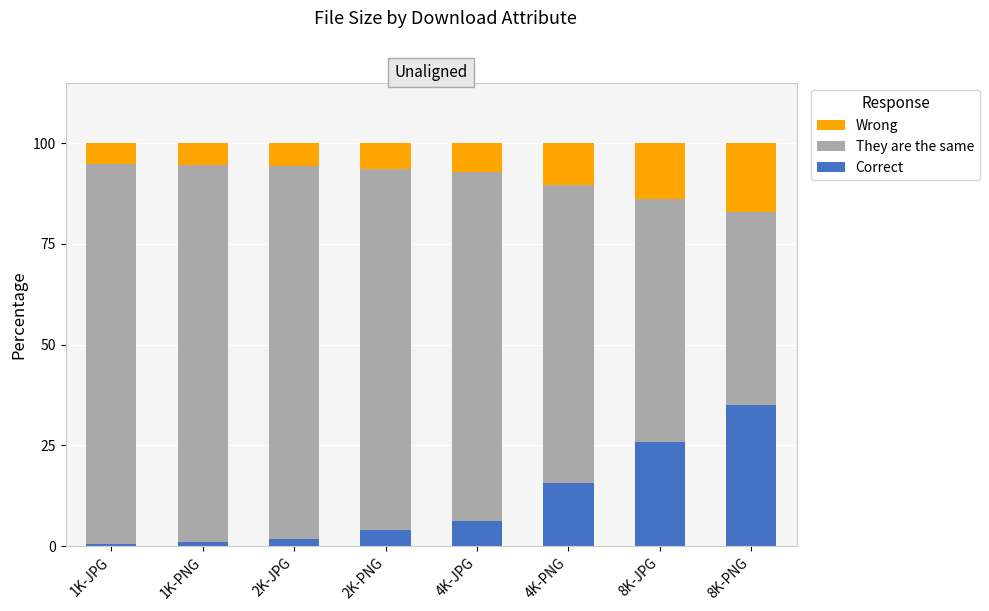

Does the chart contain any negative values?

No